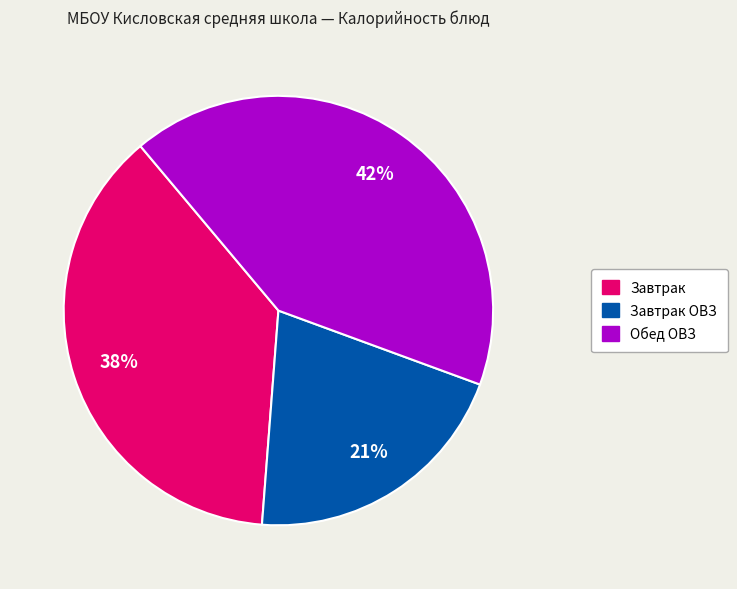

Does any single category account for the majority?

No